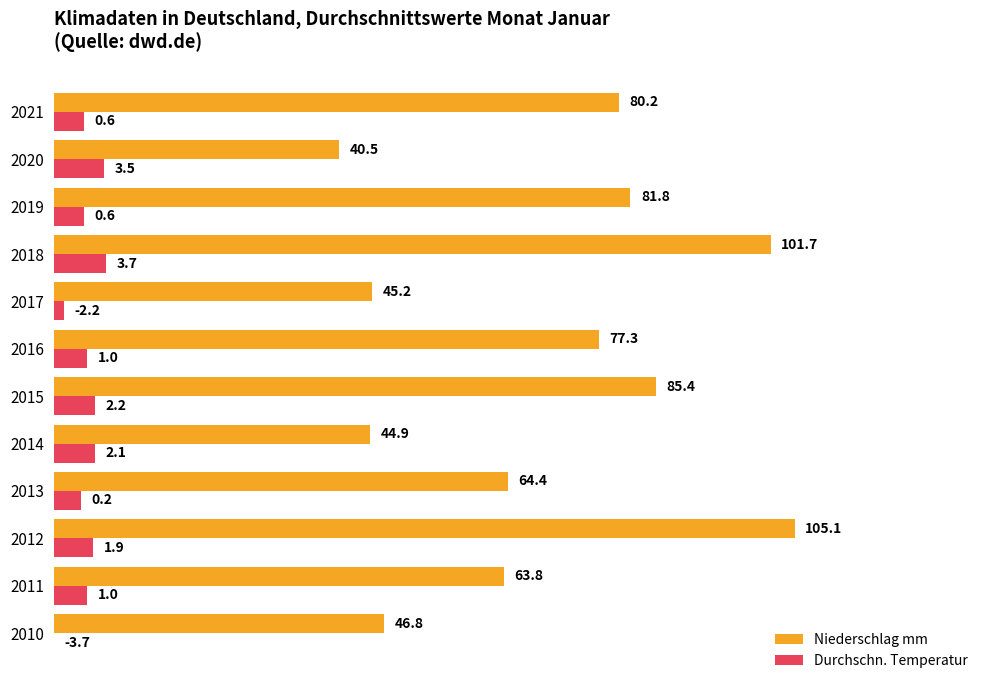

What is the sum of the Durchschn. Temperatur values at 2013 and 2020?

11.1